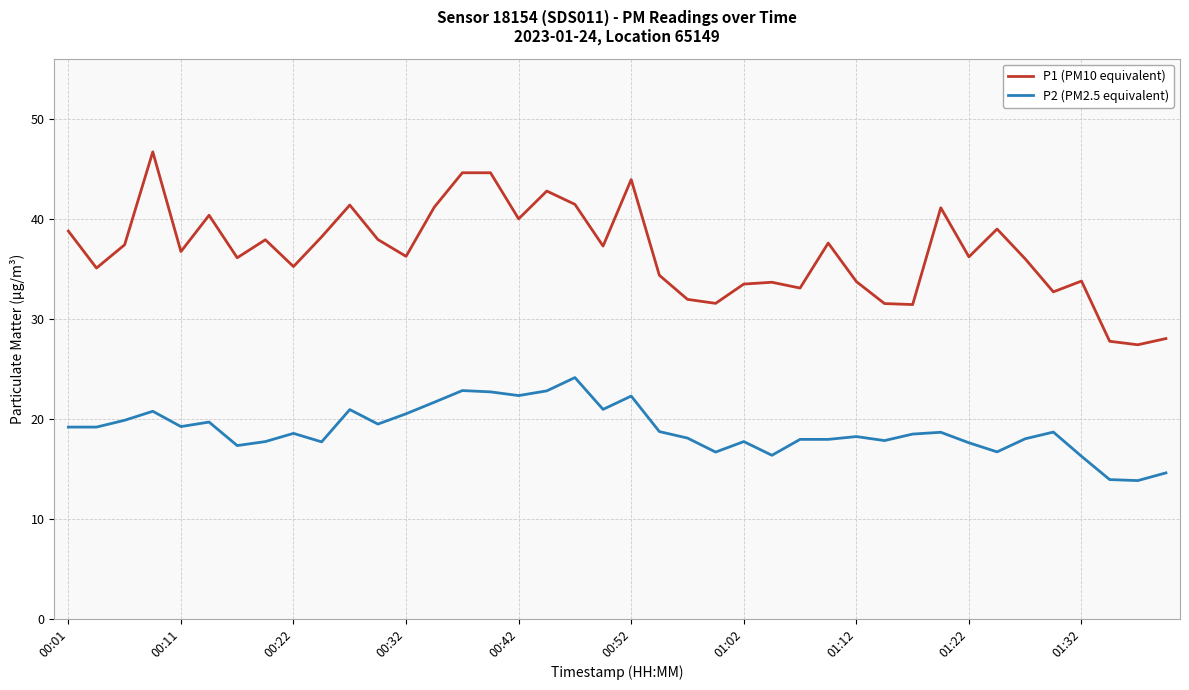

What is the lowest value of the P1 (PM10 equivalent) series?

27.4